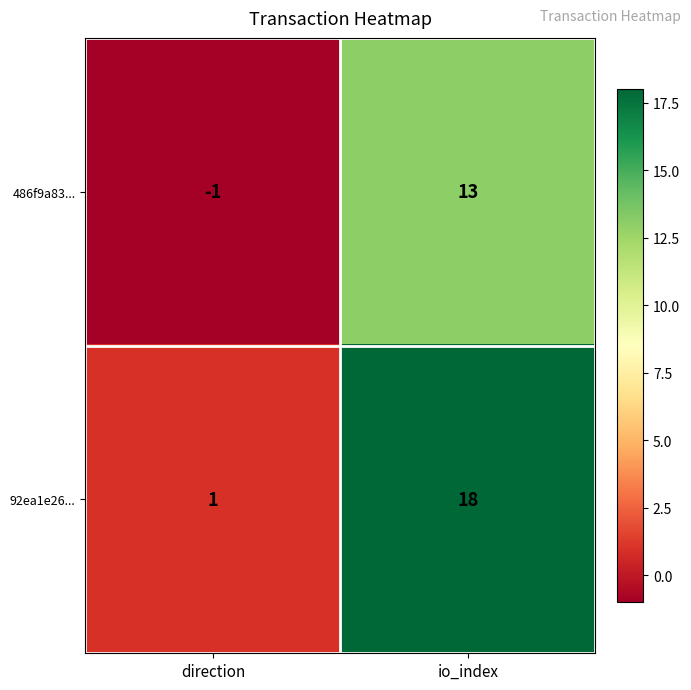

Is it true that 92ea1e26... equals 1 at direction?

True